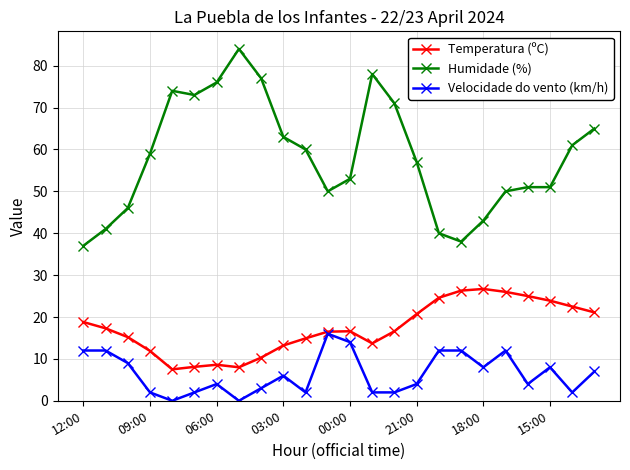

Is this an area chart (filled region under the line)?

No